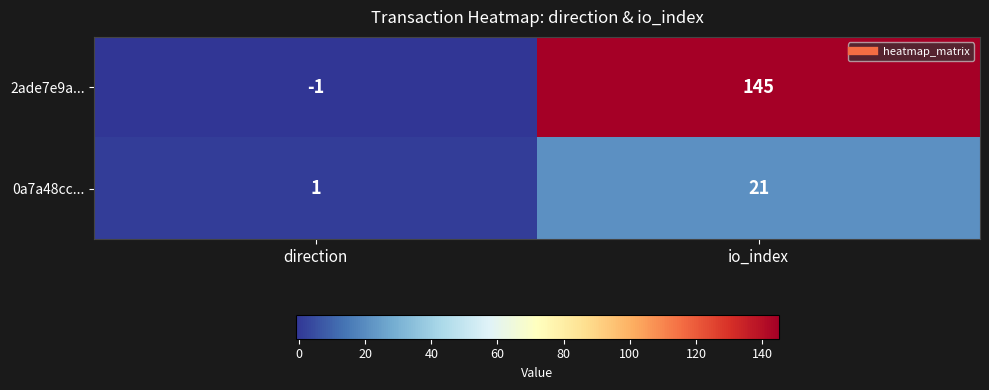

At which category does the chart reach its minimum across all series?

direction